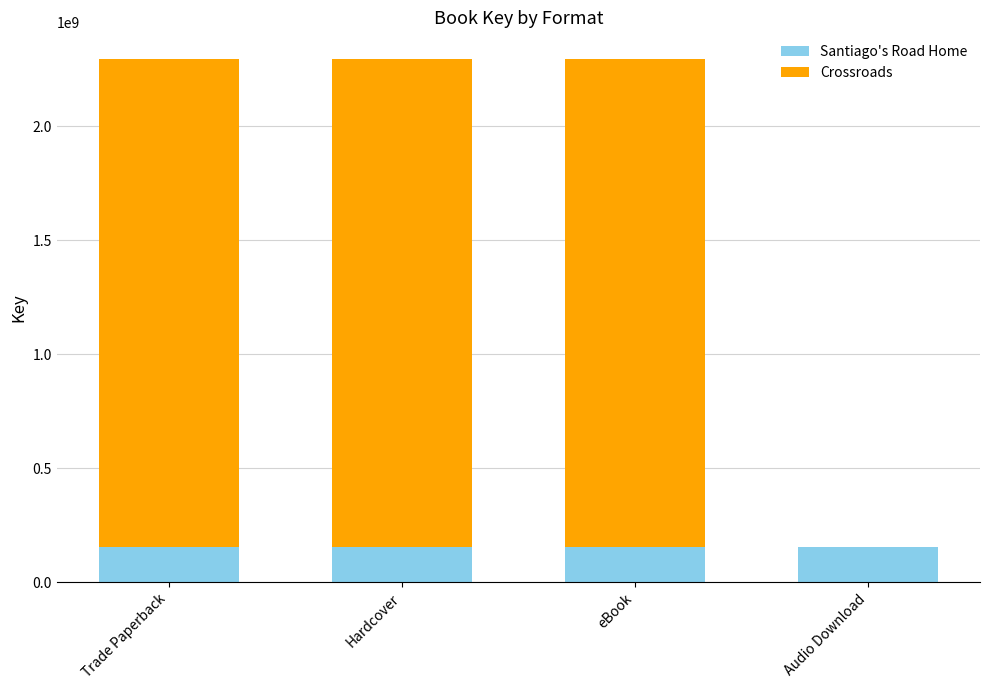

Read the Santiago's Road Home value at Hardcover.

155354714